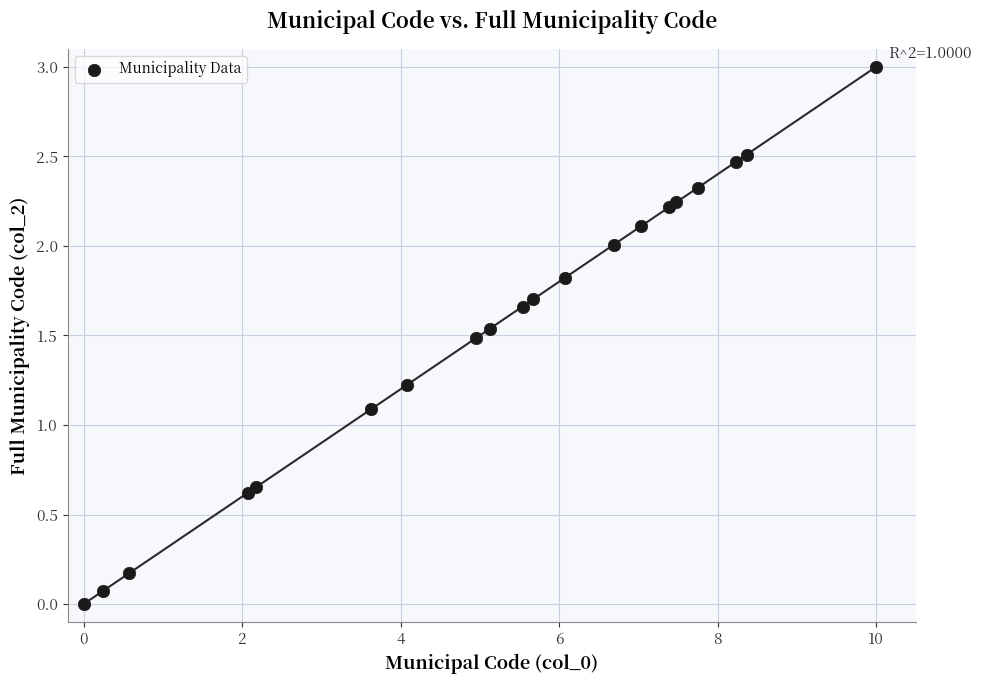

What Y value in the scatter plot is closest to 1?

1.1